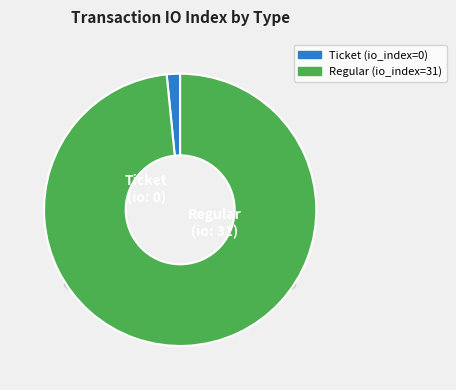

The Ticket slice represents 11% of the pie. True or false?

False